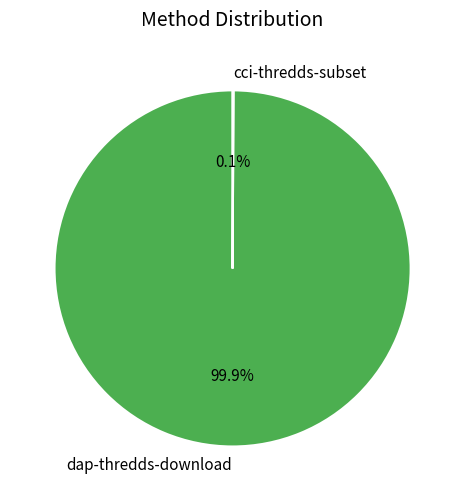

How much of the chart is everything except dap-thredds-download?

0.1%